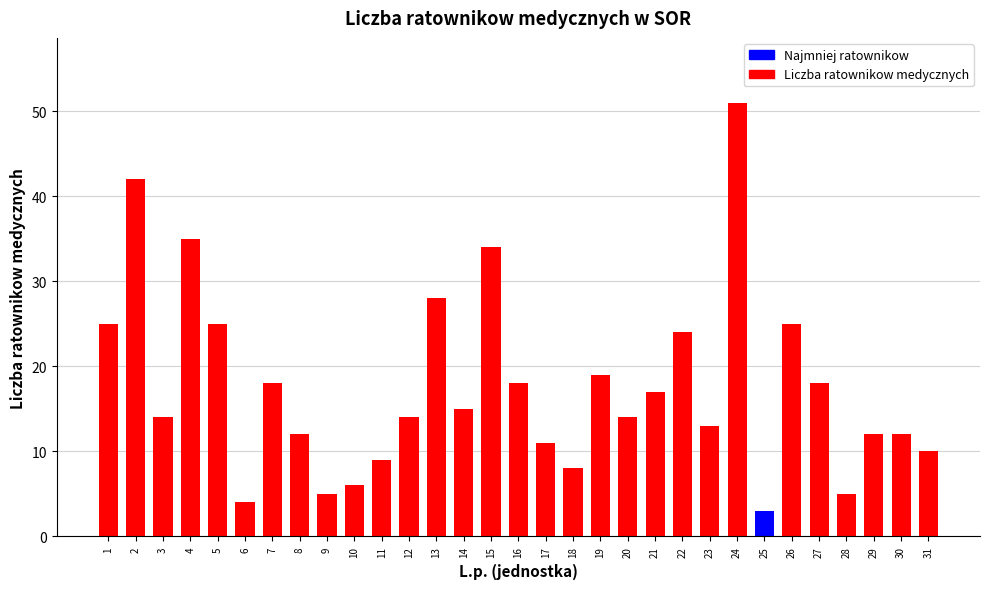

What is the sum of the values at 5 and 8?

37